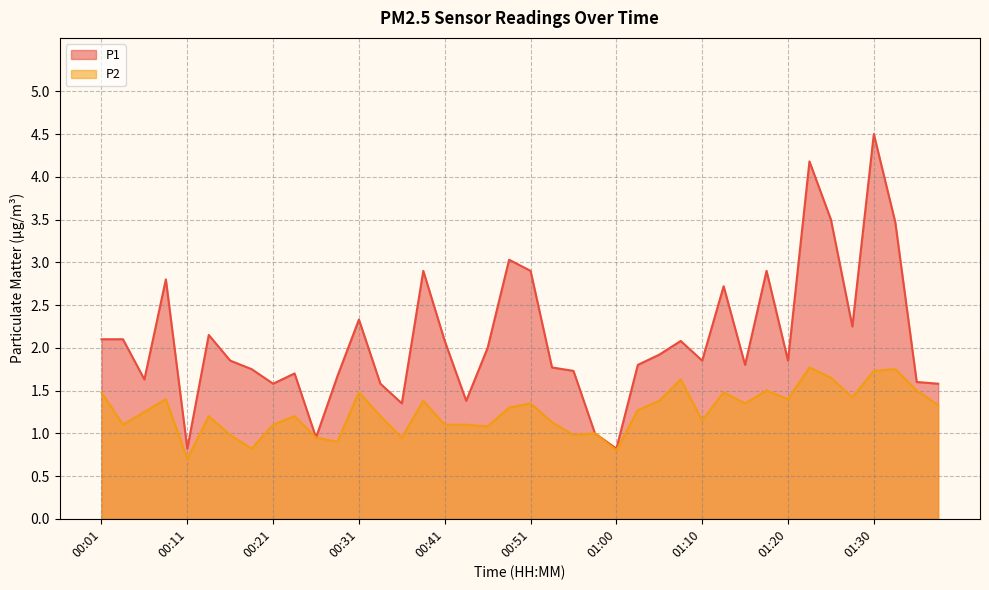

What is the spread (max minus min) of values at 01:30?

2.8